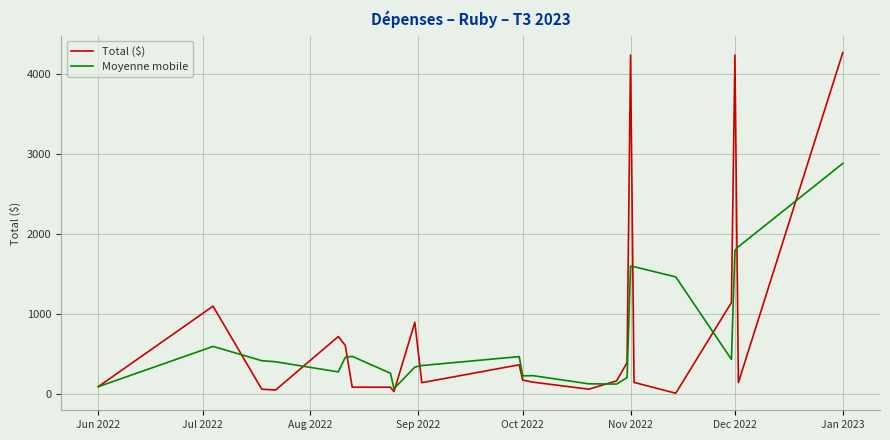

How many distinct data groups are displayed?

2